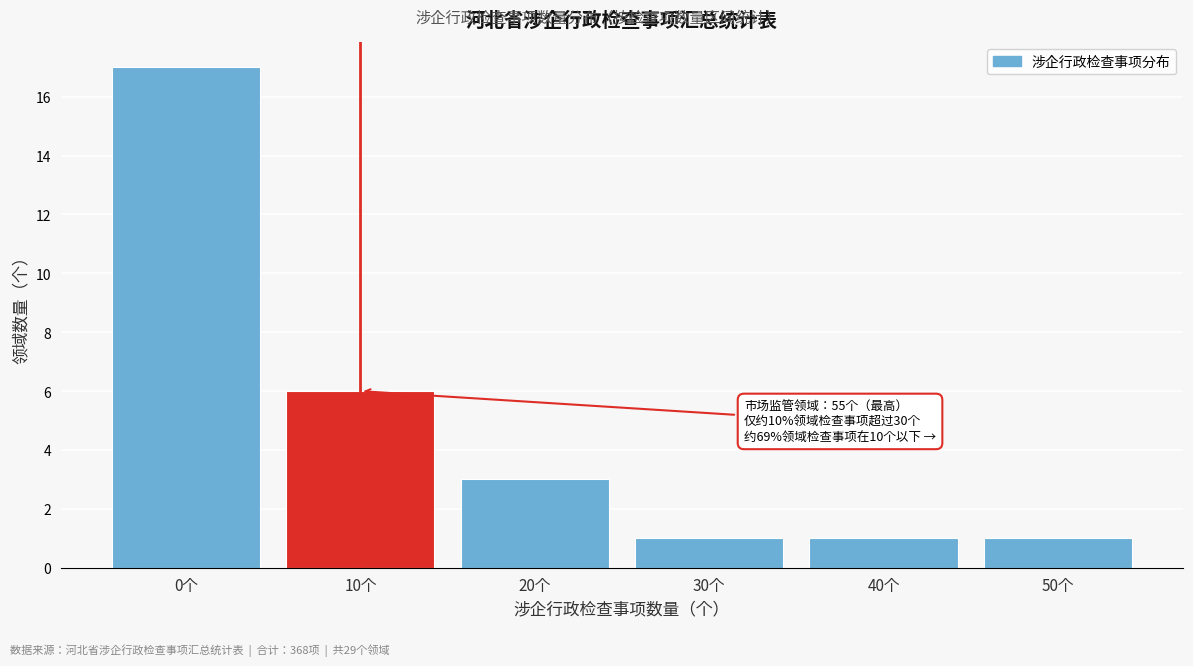

Reading right to left, transcribe all the data shown in this chart.

50个=1	40个=1	30个=1	20个=3	10个=6	0个=17